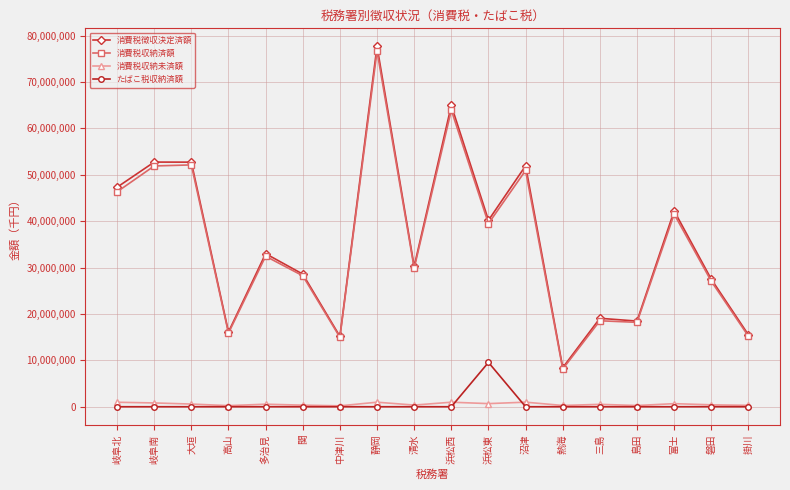

What are all the series names shown in the legend?

消費税徴収決定済額, 消費税収納済額, 消費税収納未済額, たばこ税収納済額